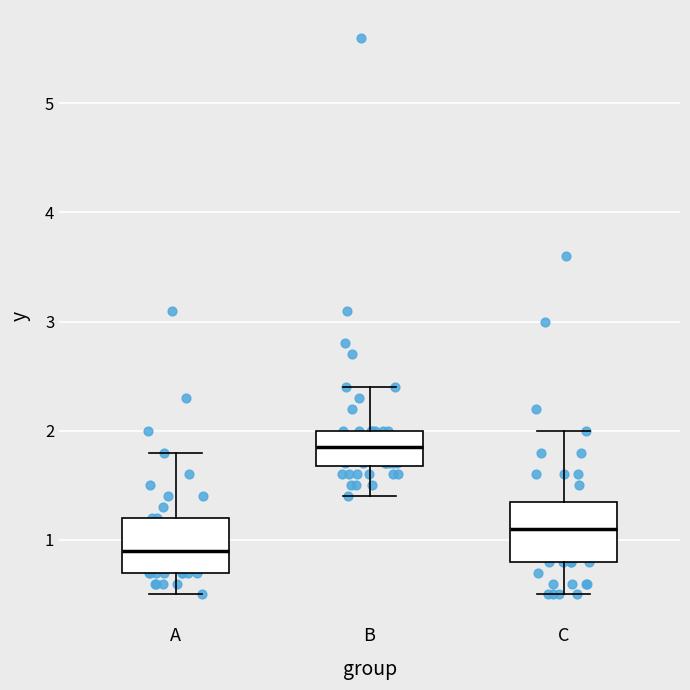

Where does the median line of the box for A sit on the y-axis? The values are not printed on the chart, so give them approximately, as read against the axis.

0.9